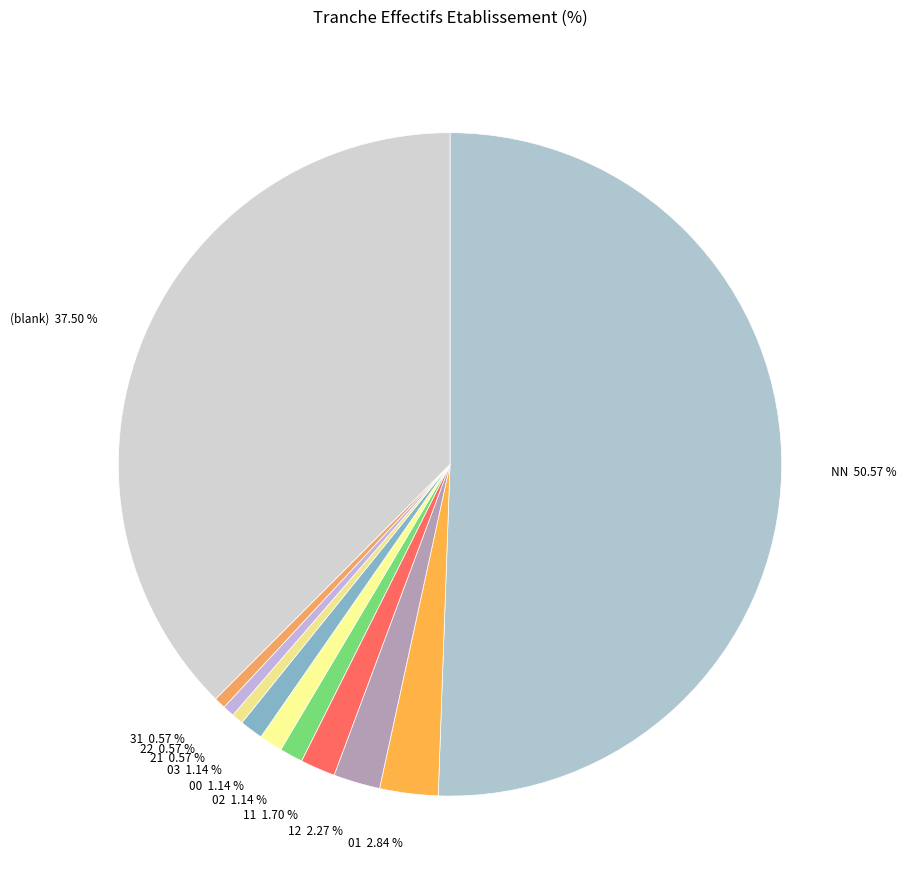

Between 02 1.14 % and 01 2.84 %, which is larger?

01 2.84 %